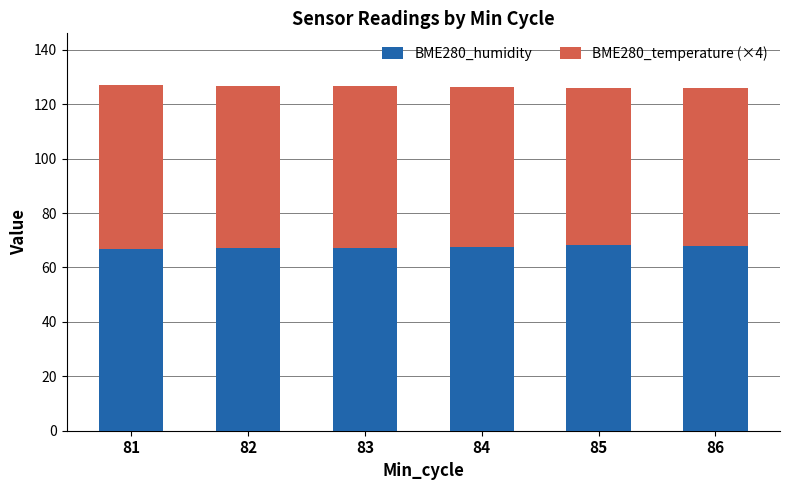

The BME280_humidity series shows 90.3 at 84. True or false?

False